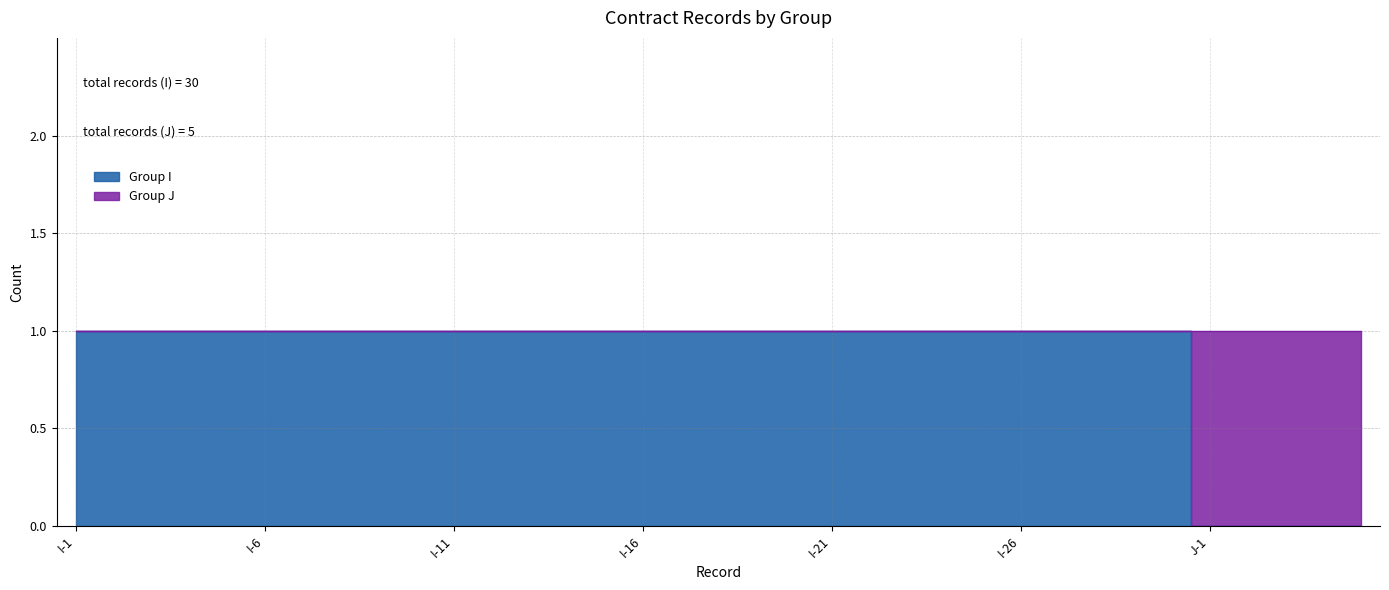

List the labels in order of value, smallest first.

J-1, J-2, J-3, J-4, J-5, I-1, I-2, I-3, I-4, I-5, I-6, I-7, I-8, I-9, I-10, I-11, I-12, I-13, I-14, I-15, I-16, I-17, I-18, I-19, I-20, I-21, I-22, I-23, I-24, I-25, I-26, I-27, I-28, I-29, I-30